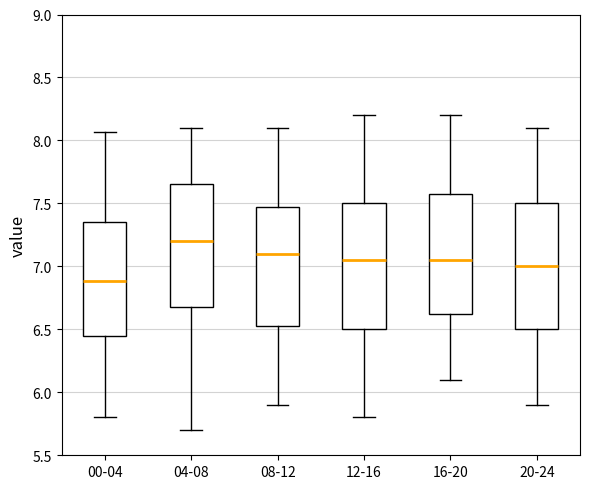

Reading left to right, transcribe this box plot: for each box, give where its median line is, the range the box spans, and where its two whiskers end, as read against the y-axis. The values are not printed on the chart, so give them approximately, as read against the axis.

00-04: median 6.90, box 6.45 to 7.35, whiskers 5.80 to 8.05
04-08: median 7.20, box 6.70 to 7.65, whiskers 5.70 to 8.10
08-12: median 7.10, box 6.55 to 7.50, whiskers 5.90 to 8.10
12-16: median 7.05, box 6.50 to 7.50, whiskers 5.80 to 8.20
16-20: median 7.05, box 6.65 to 7.60, whiskers 6.10 to 8.20
20-24: median 7.00, box 6.50 to 7.50, whiskers 5.90 to 8.10